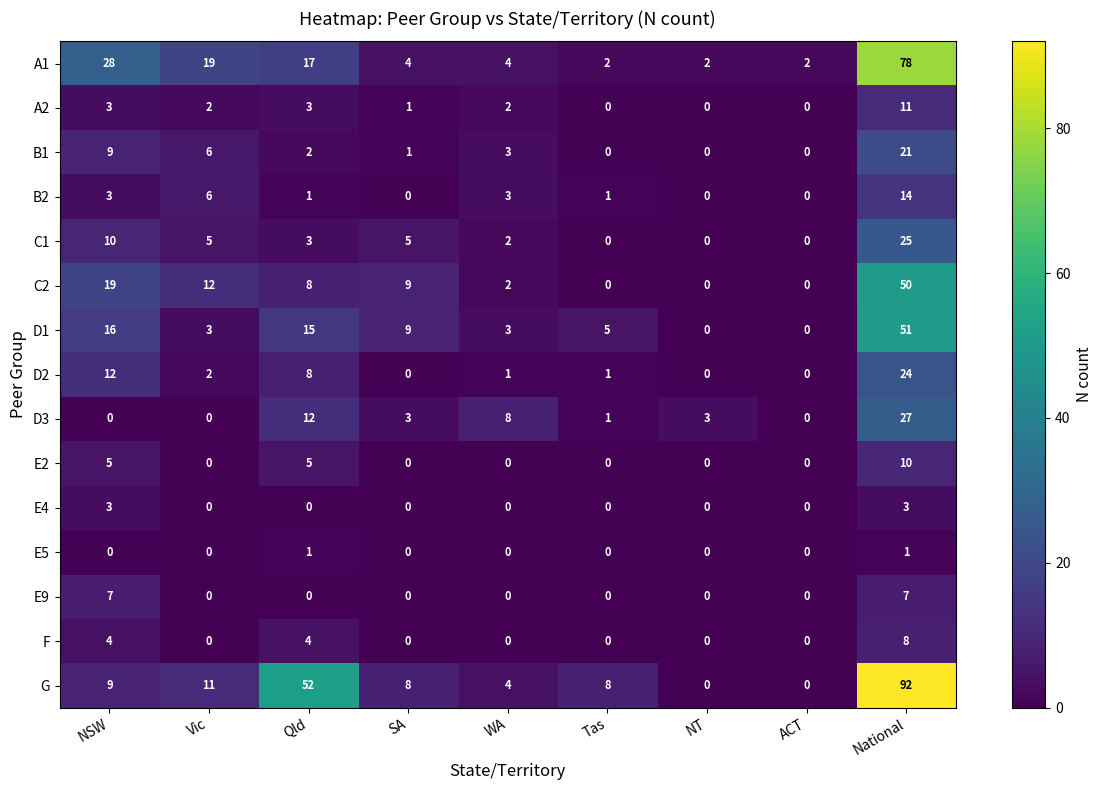

At which label does F reach its peak?

National